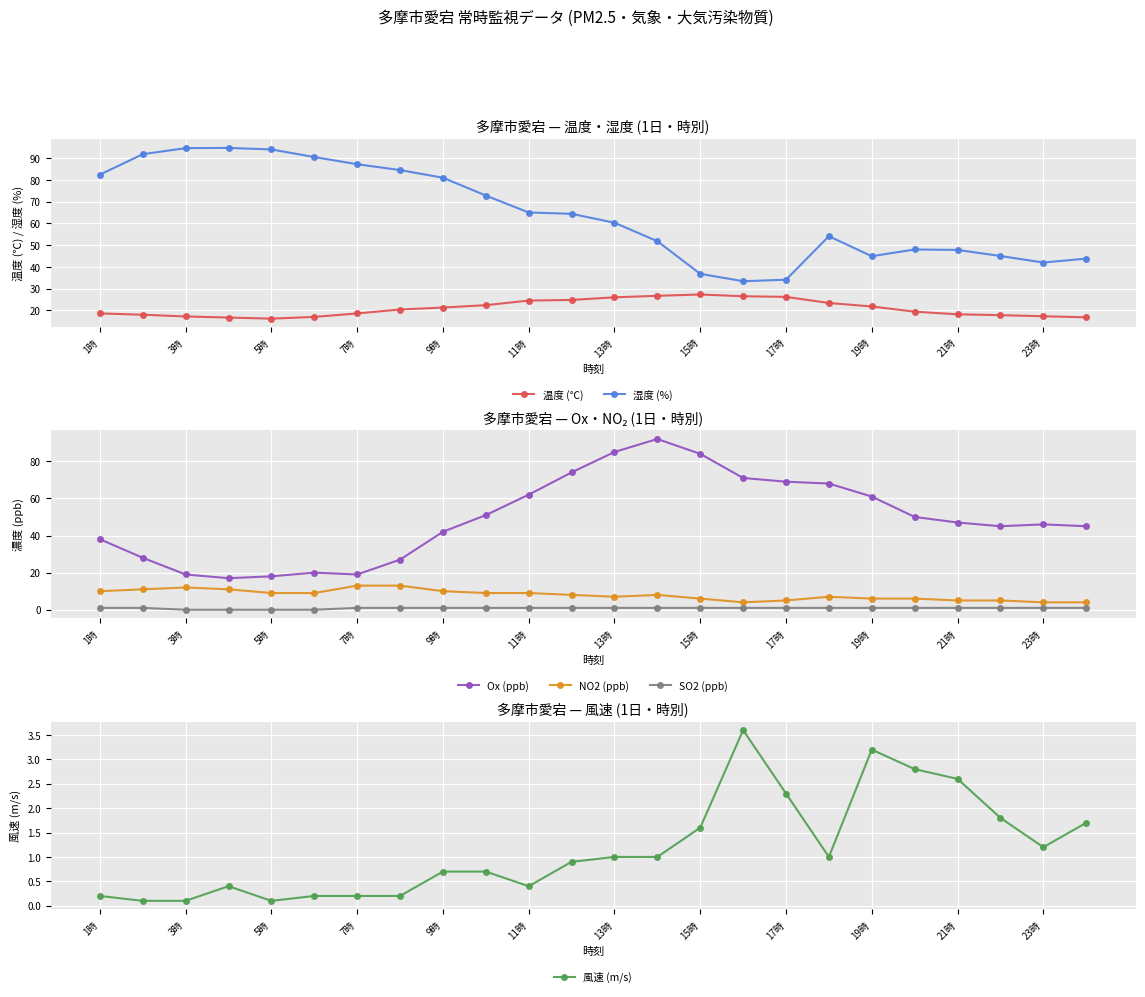

True or false: Ox (ppb) and NO2 (ppb) intersect in this chart.

False